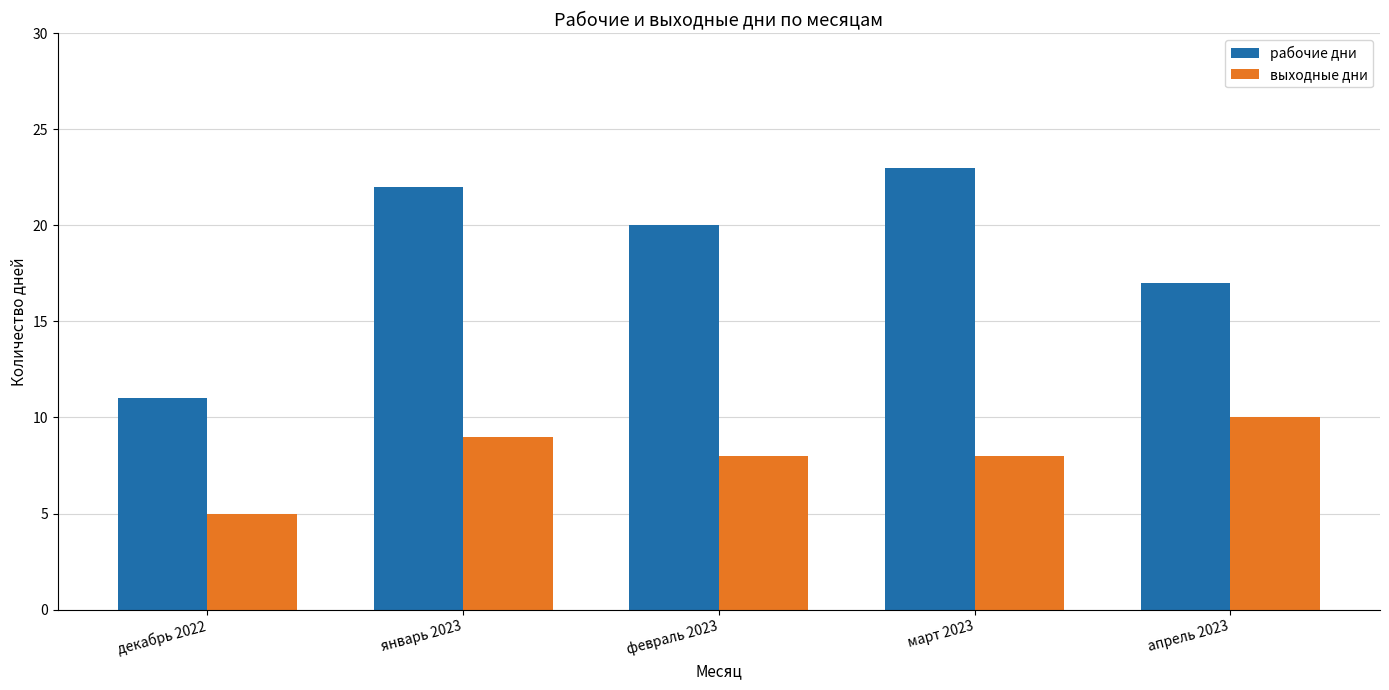

What is the label of the 1st bar from the right?

апрель 2023